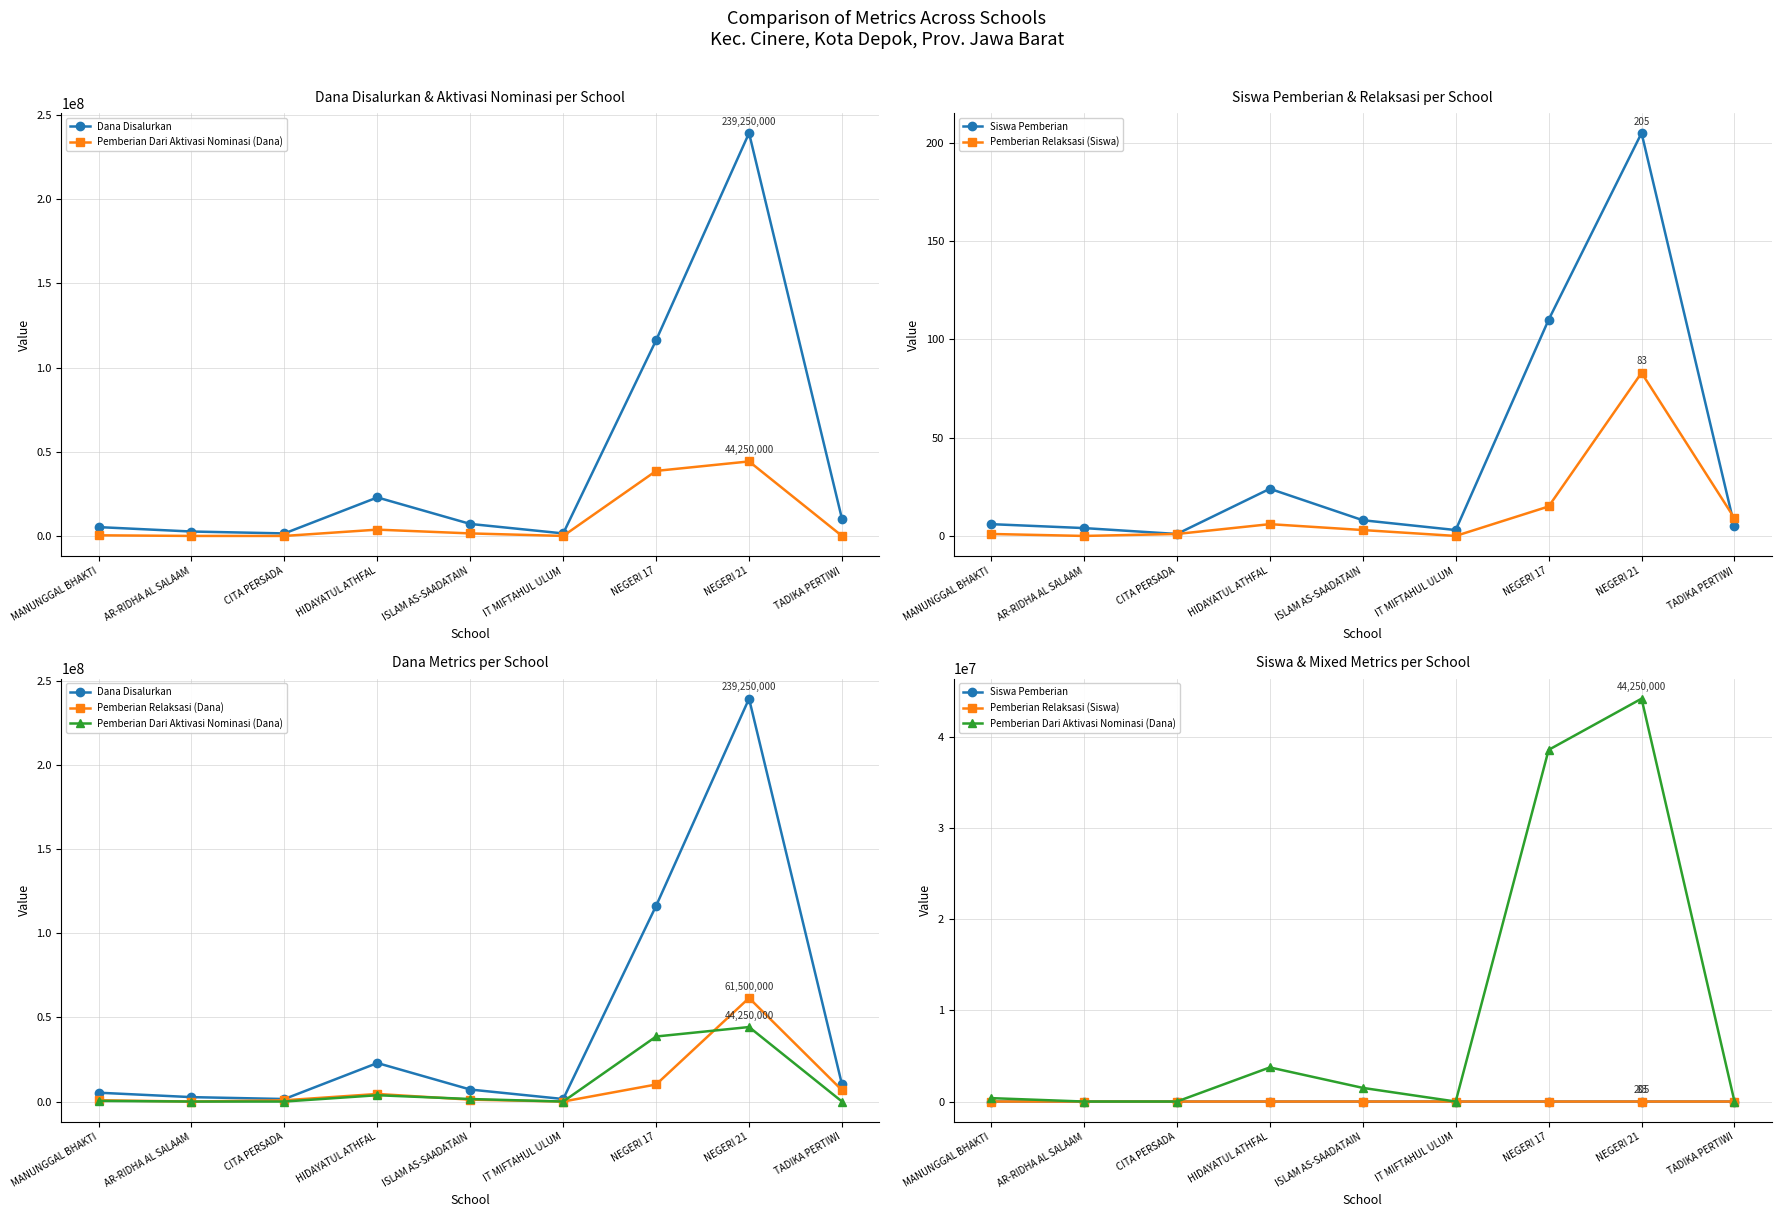

Between MANUNGGAL BHAKTI and NEGERI 17, which series saw the biggest shift?

Dana Disalurkan